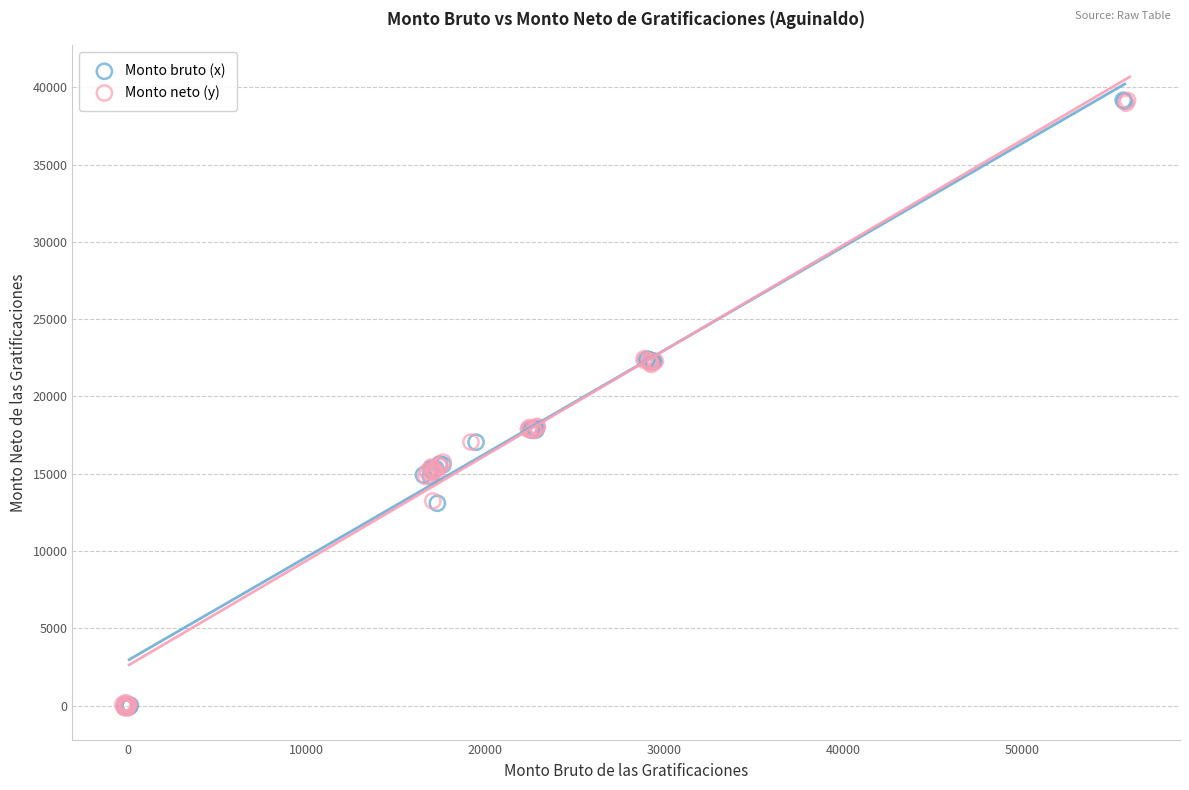

What are all the series names shown in the legend?

Monto bruto (x), Monto neto (y)